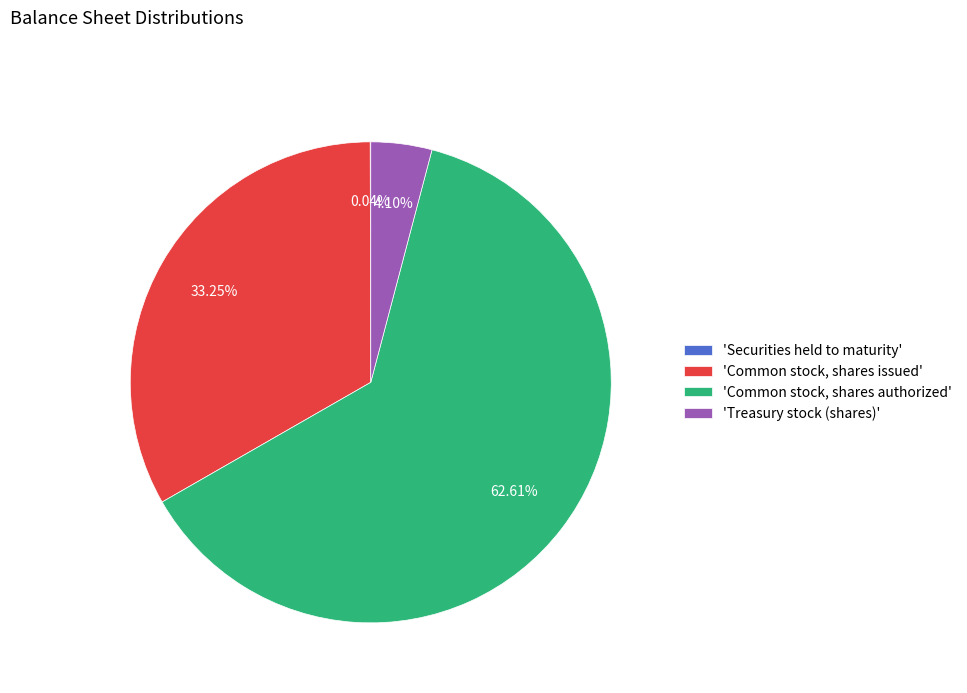

Which category has the biggest portion of the pie?

'Common stock, shares authorized'